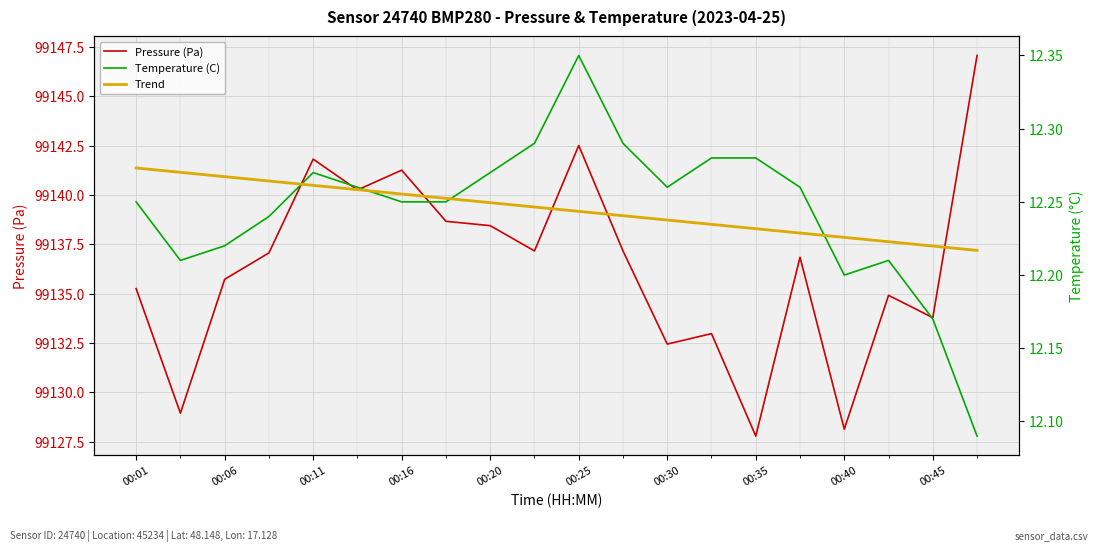

Read the Trend value at 17.

12.2